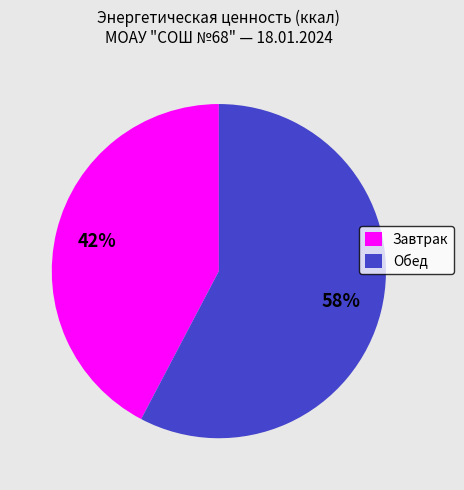

Combined, do Обед and Завтрак account for over 50%?

Yes